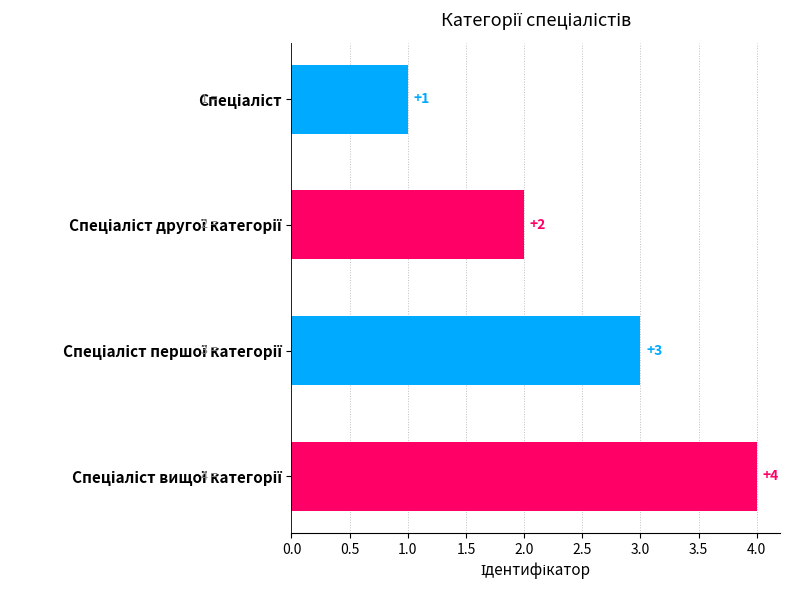

What is the sum of all values?

10